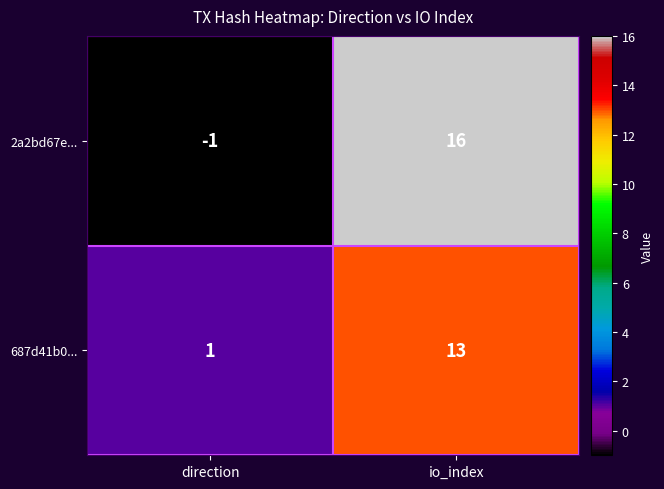

Count the number of data series in this chart.

2